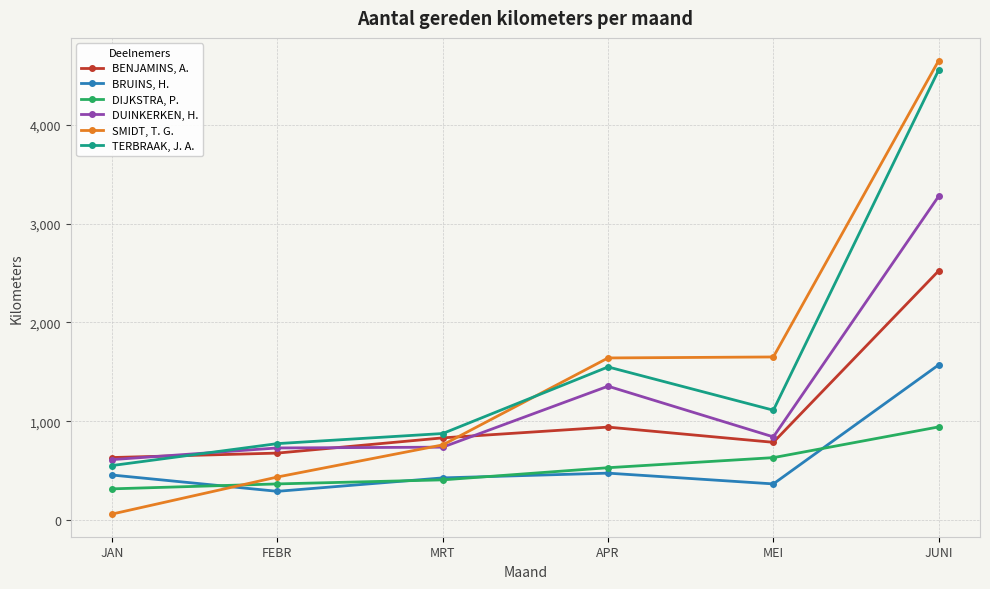

What is the approximate value of BENJAMINS, A. at JAN, to the nearest 50?

650